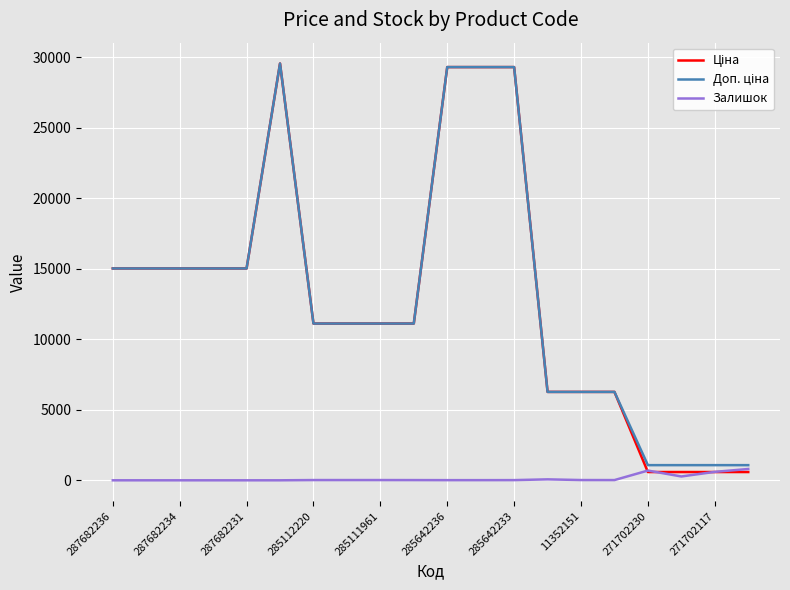

What is the maximum value for Залишок?

802.0